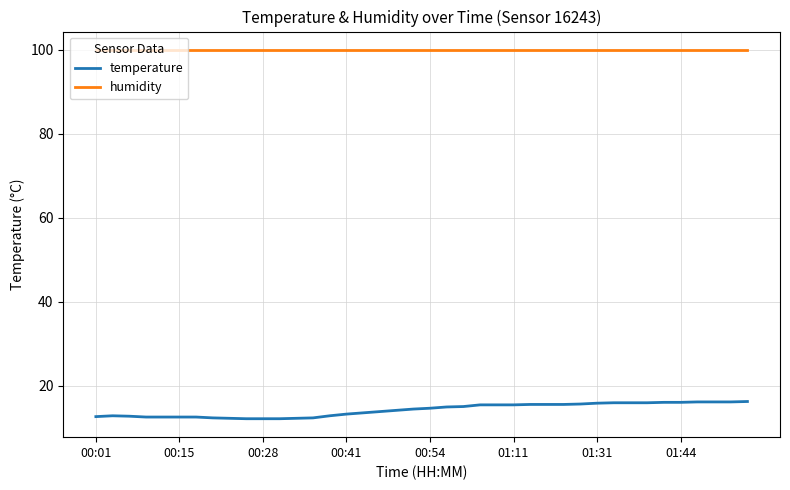

Rank the series by their average value, from highest to lowest.

humidity, temperature